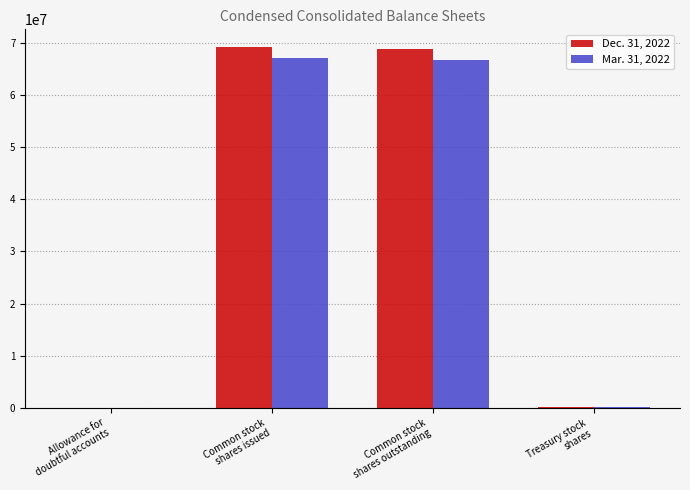

What is the greatest value displayed?

69118000